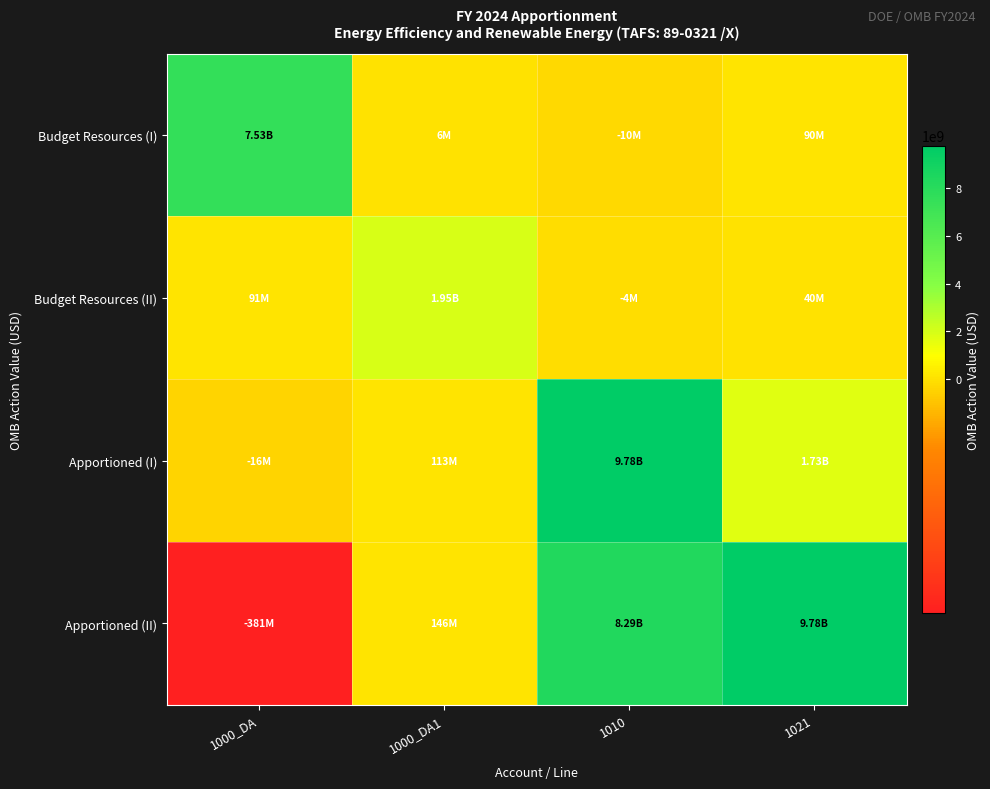

Reading right to left, extract all data points from this chart.

Budget Resources (I): 1021=90445272	1010=-10429000	1000_DA1=5745794	1000_DA=7525959862
Budget Resources (II): 1021=40491660	1010=-3890000	1000_DA1=1945000000	1000_DA=90770644
Apportioned (I): 1021=1725158264	1010=9781576112	1000_DA1=112999373	1000_DA=-15517493
Apportioned (II): 1021=9781576112	1010=8290812381	1000_DA1=146333549	1000_DA=-380728082